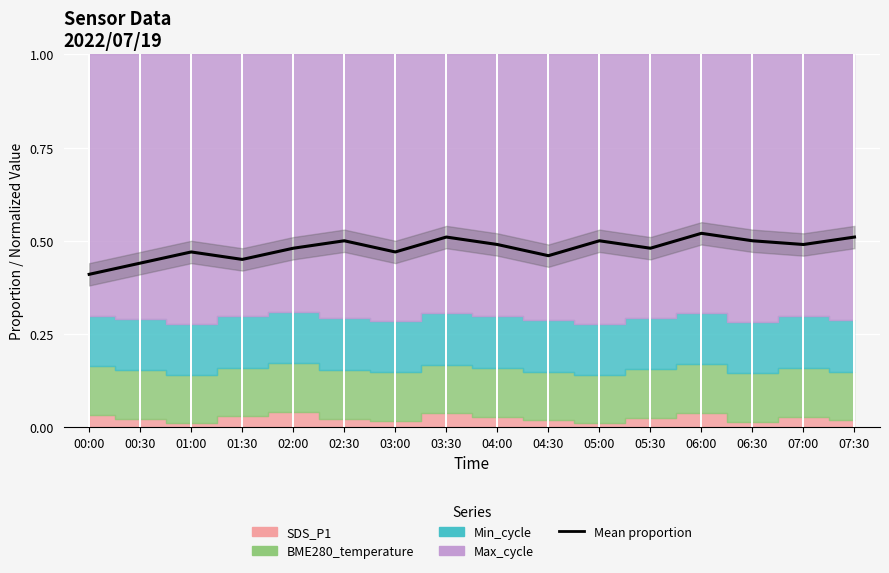

What is the sum of all values?

7.7